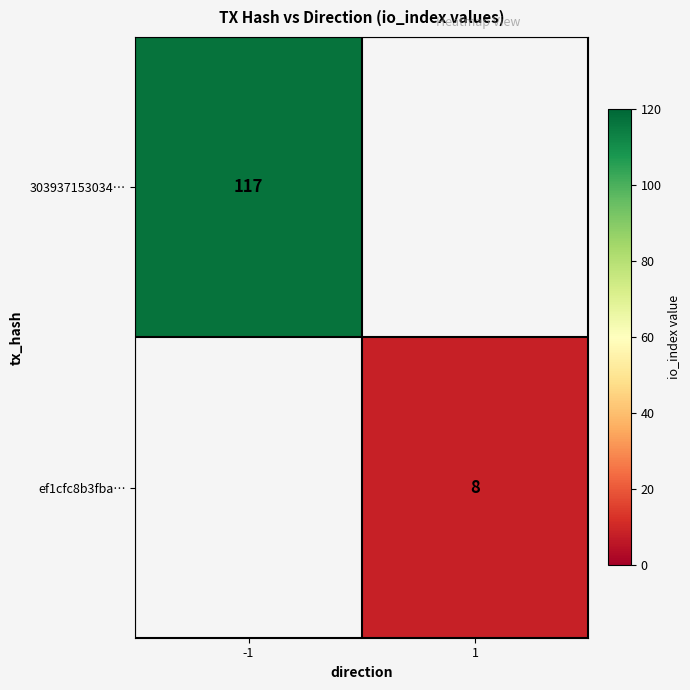

Is it true that ef1cfc8b3fba… equals 3 at 1?

False